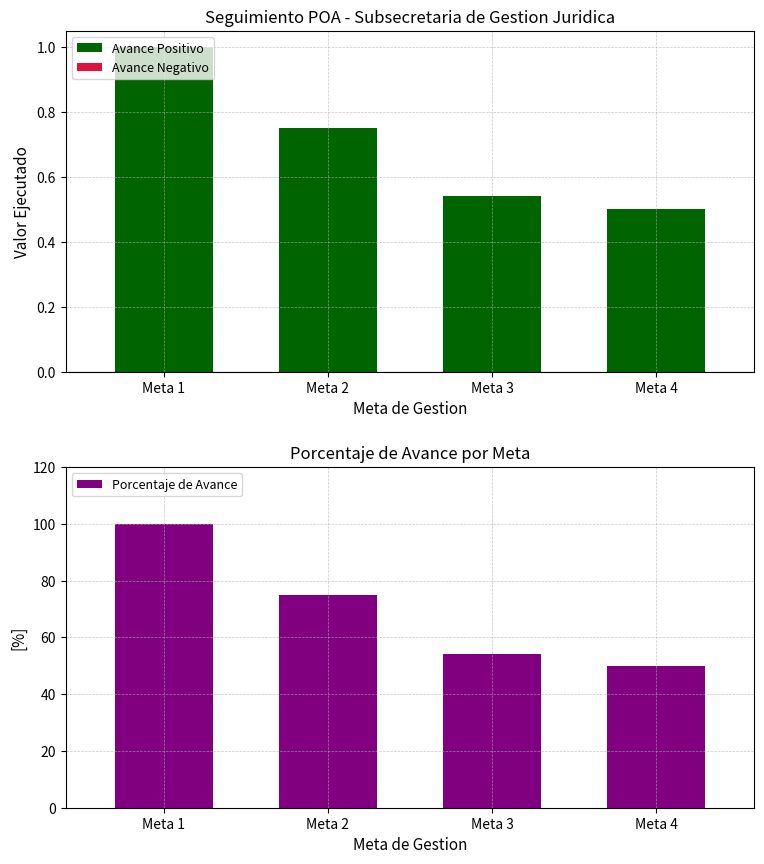

What is the value of the Avance Positivo bar at the 4th from the left?

0.5